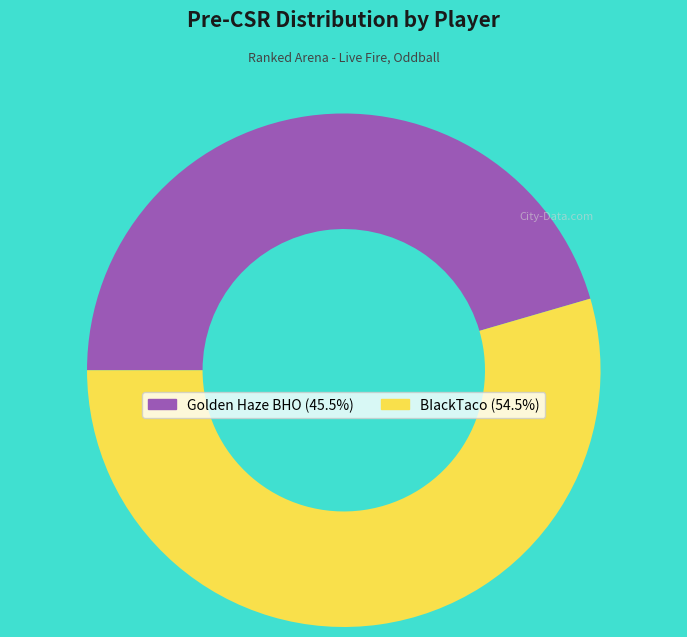

Combined, do BIackTaco and Golden Haze BHO account for over 50%?

Yes